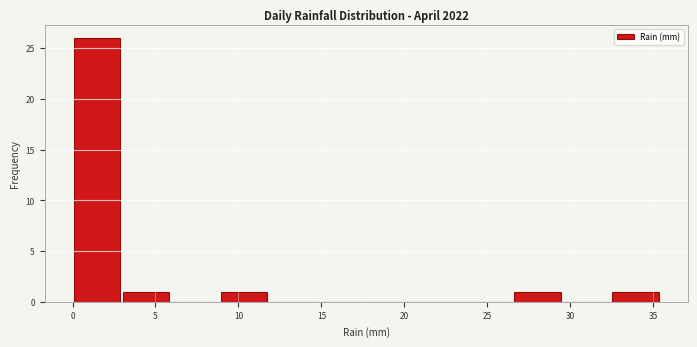

Reading left to right, list every bar in this chart as the range it spans on the x-axis followed by its height. Neither the bar edges nor the heights are printed on the chart, so give them approximately, as read against the axes.

0.00 to 2.95: 26
2.95 to 5.90: 1
5.90 to 8.85: 0
8.85 to 11.80: 1
11.80 to 14.75: 0
14.75 to 17.70: 0
17.70 to 20.65: 0
20.65 to 23.60: 0
23.60 to 26.55: 0
26.55 to 29.50: 1
29.50 to 32.45: 0
32.45 to 35.40: 1